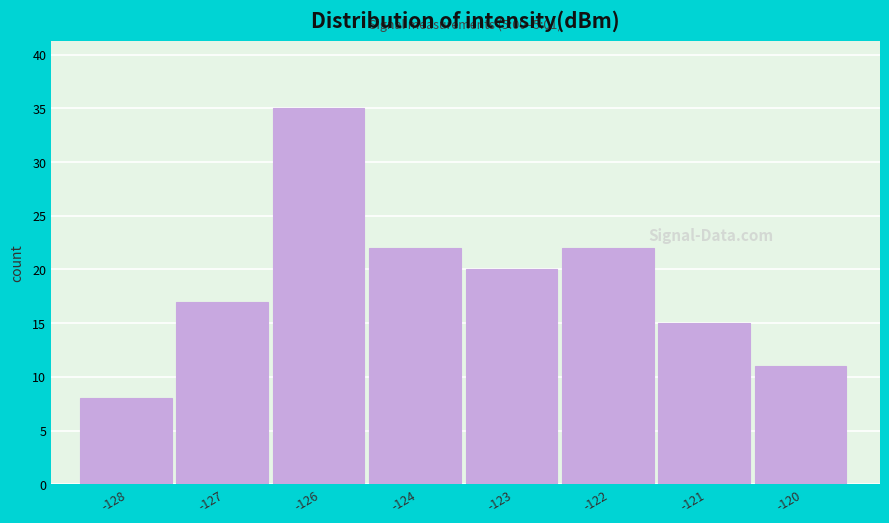

Reading right to left, list all the values displayed in this chart.

11	15	22	20	22	35	17	8